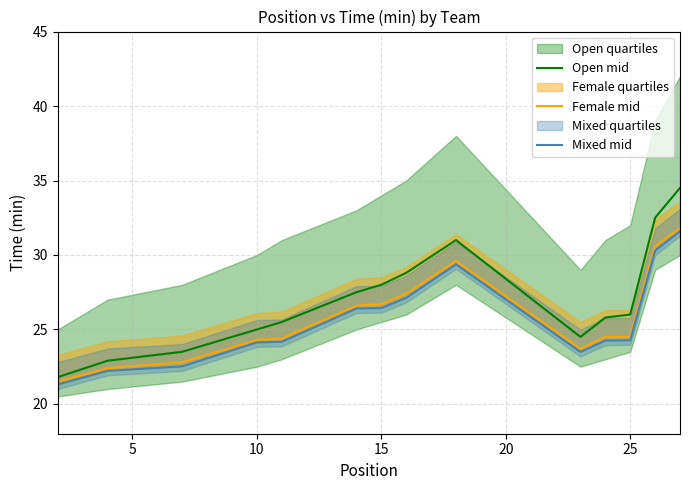

What is the maximum value for Female mid?

31.8